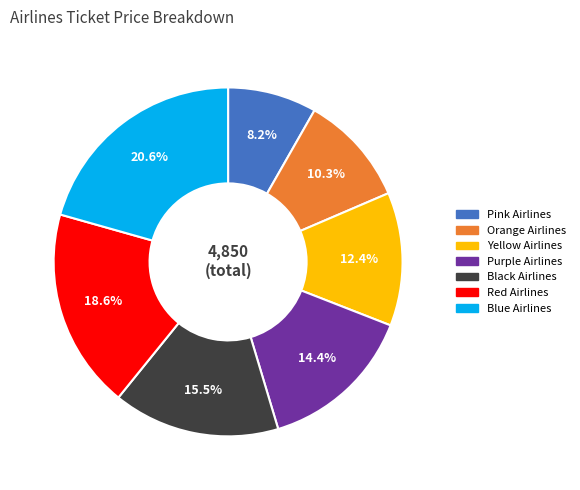

Does any single category account for the majority?

No